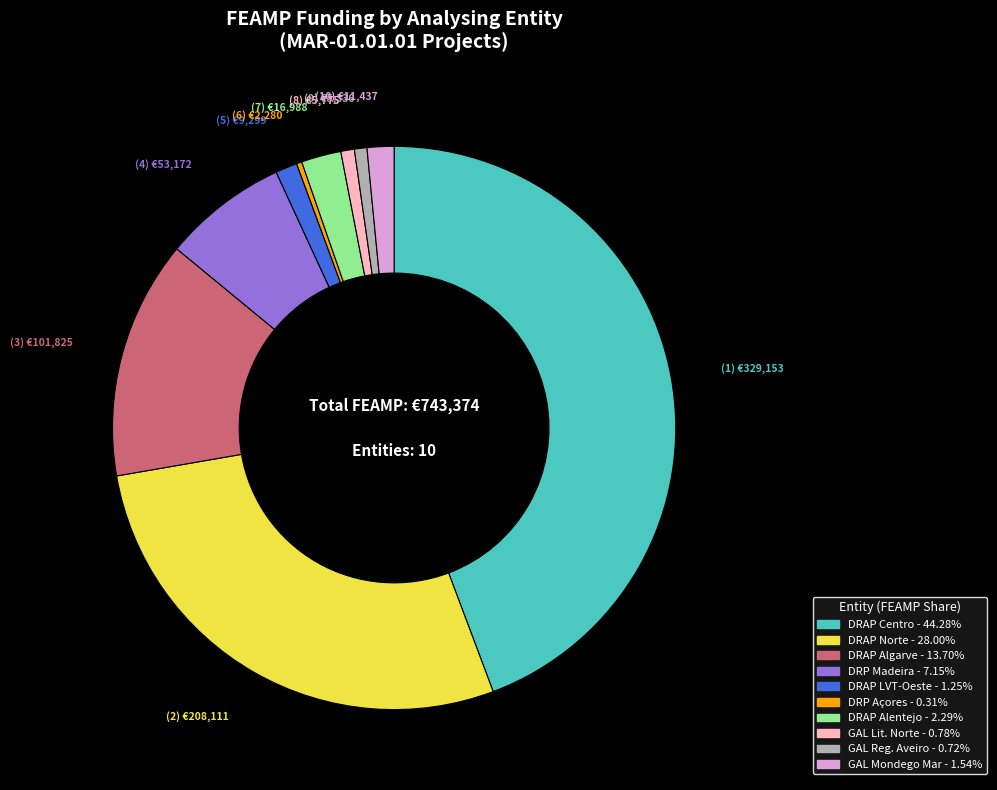

Count the number of slices in the pie.

10